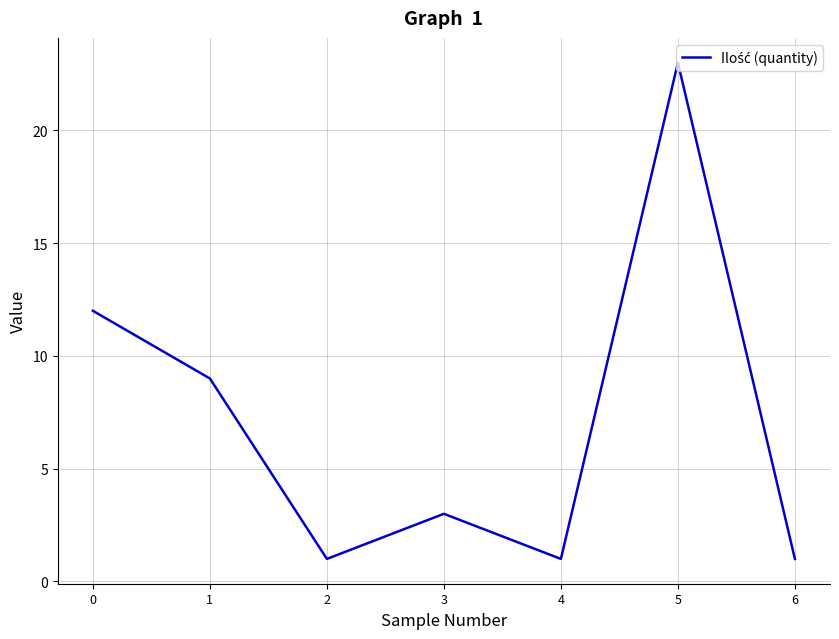

How many interior local peaks (higher than both neighbors) does the data have?

2